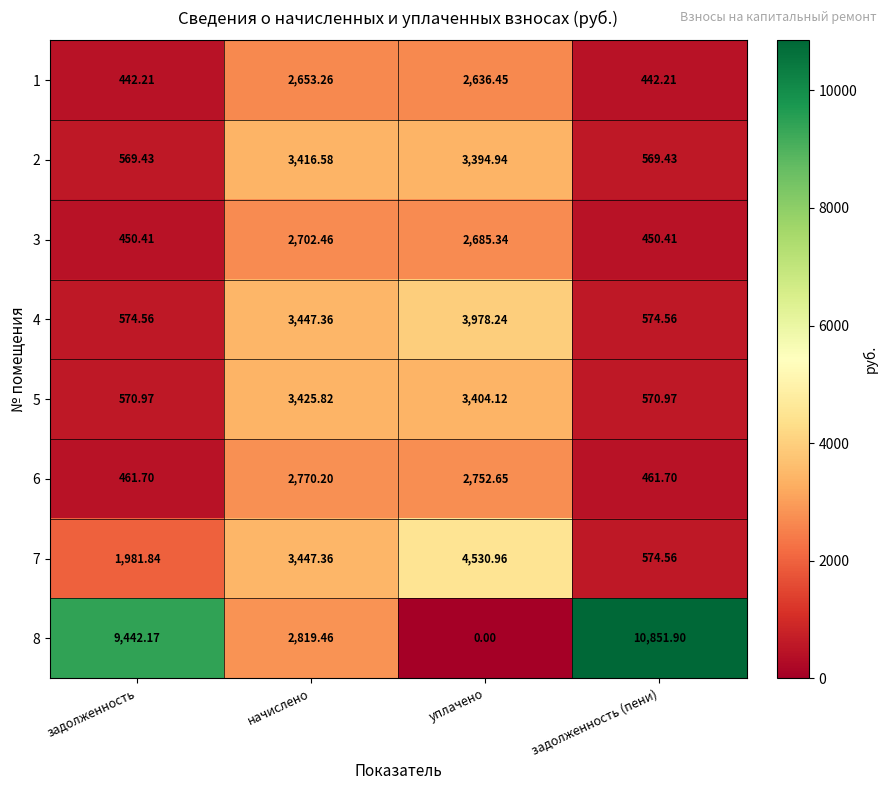

At which label is 8 closest to 5425?

начислено